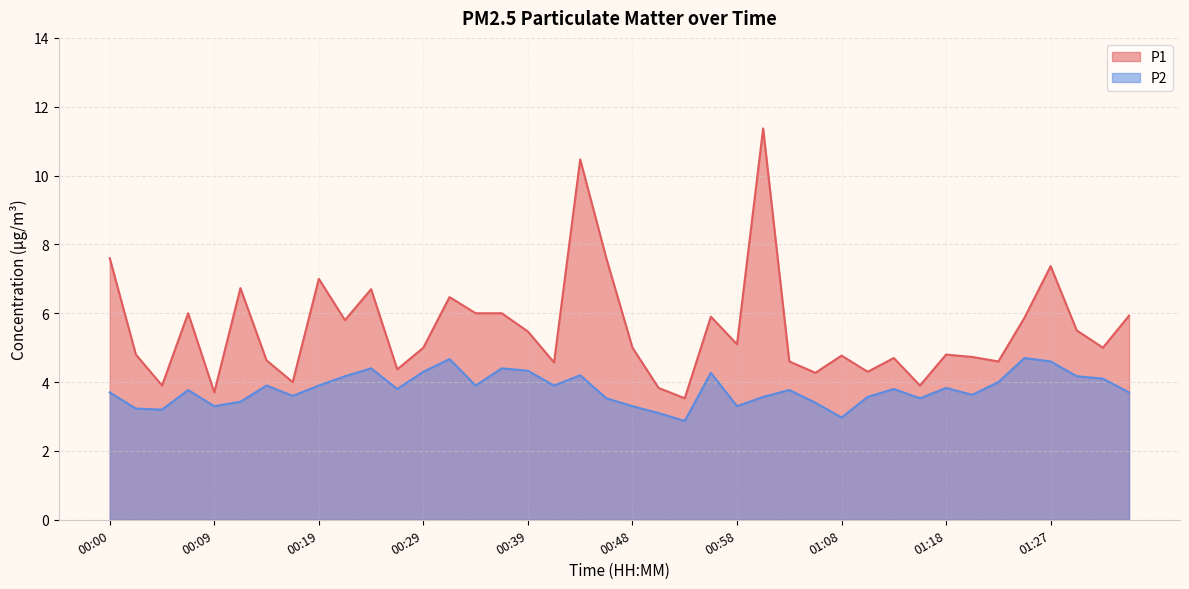

Where is the first local maximum for P2?

00:07